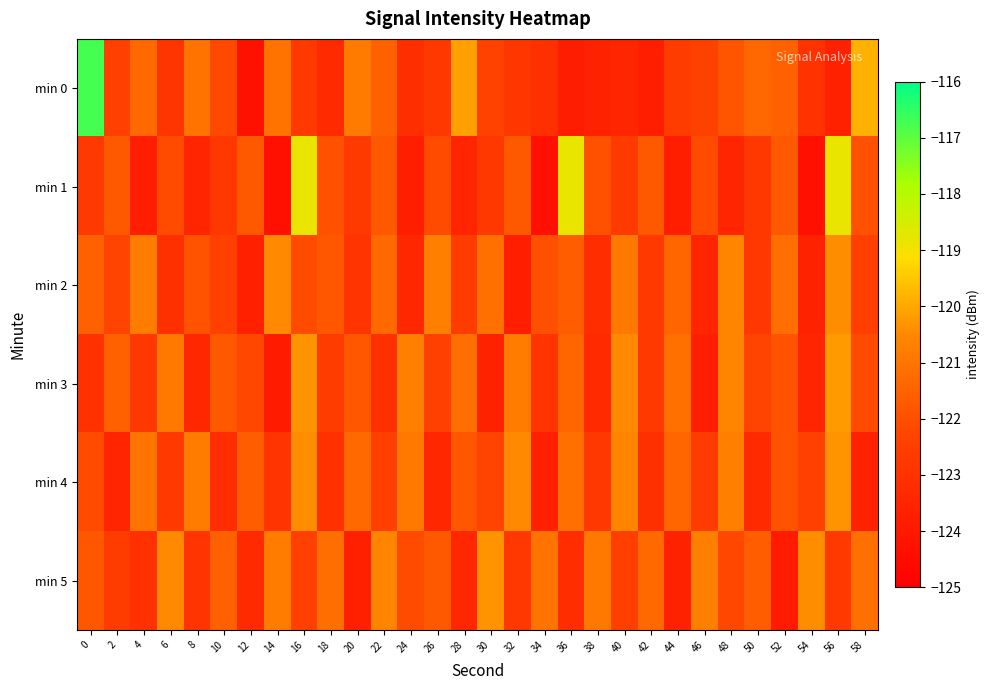

Reading left to right, extract all data points from this chart.

min 0: 0=-116.7	2=-122.5	4=-121.3	6=-122.9	8=-121.0	10=-122.2	12=-124.3	14=-121.0	16=-122.7	18=-123.3	20=-120.8	22=-121.5	24=-123.2	26=-122.7	28=-120.1	30=-122.3	32=-122.8	34=-123.1	36=-123.8	38=-123.6	40=-123.5	42=-123.8	44=-122.6	46=-122.4	48=-121.8	50=-121.3	52=-121.5	54=-123.0	56=-123.7	58=-119.8
min 1: 0=-122.7	2=-121.7	4=-123.8	6=-122.1	8=-123.5	10=-122.7	12=-121.7	14=-124.3	16=-118.8	18=-121.9	20=-122.7	22=-121.7	24=-123.8	26=-122.1	28=-123.5	30=-122.7	32=-121.7	34=-124.3	36=-118.8	38=-121.9	40=-122.7	42=-121.7	44=-123.8	46=-122.1	48=-123.5	50=-122.7	52=-121.7	54=-124.3	56=-118.8	58=-121.9
min 2: 0=-121.5	2=-122.3	4=-120.8	6=-123.1	8=-121.9	10=-122.4	12=-123.7	14=-120.5	16=-122.1	18=-121.8	20=-122.9	22=-121.3	24=-123.4	26=-120.7	28=-122.6	30=-121.1	32=-123.8	34=-122.0	36=-121.6	38=-123.2	40=-120.9	42=-122.7	44=-121.4	46=-123.5	48=-120.6	50=-122.8	52=-121.2	54=-123.6	56=-120.4	58=-122.5
min 3: 0=-123.0	2=-121.5	4=-122.8	6=-120.9	8=-123.4	10=-121.7	12=-122.2	14=-123.9	16=-120.3	18=-122.6	20=-121.8	22=-123.1	24=-120.7	26=-122.4	28=-121.2	30=-123.6	32=-120.8	34=-122.9	36=-121.4	38=-123.3	40=-120.5	42=-122.7	44=-121.1	46=-123.8	48=-120.6	50=-122.3	52=-121.9	54=-123.5	56=-120.2	58=-122.1
min 4: 0=-122.1	2=-123.5	4=-121.0	6=-122.7	8=-120.8	10=-123.2	12=-121.6	14=-122.9	16=-120.4	18=-123.0	20=-121.3	22=-122.5	24=-120.9	26=-123.4	28=-121.8	30=-122.3	32=-120.5	34=-123.7	36=-121.1	38=-122.8	40=-120.6	42=-123.1	44=-121.4	46=-122.6	48=-120.7	50=-123.3	52=-121.9	54=-122.4	56=-120.3	58=-123.6
min 5: 0=-121.8	2=-122.6	4=-123.0	6=-120.5	8=-122.9	10=-121.5	12=-123.3	14=-120.8	16=-122.4	18=-121.2	20=-123.7	22=-120.6	24=-122.1	26=-121.7	28=-123.4	30=-120.3	32=-122.8	34=-121.0	36=-123.2	38=-120.9	40=-122.5	42=-121.3	44=-123.6	46=-120.7	48=-122.2	50=-121.6	52=-123.9	54=-120.4	56=-122.7	58=-121.1